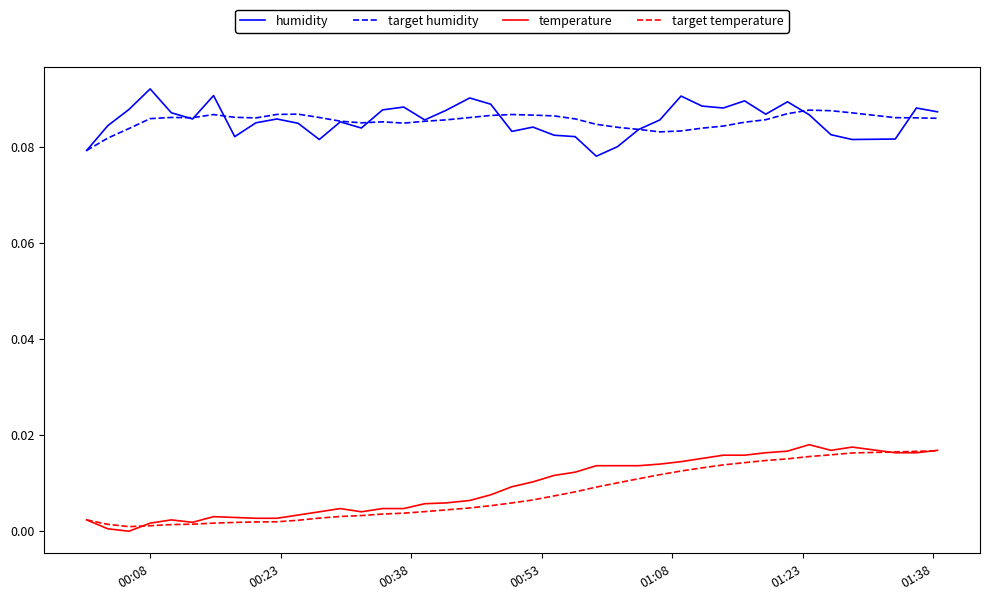

Which series has the largest range (max minus min)?

temperature